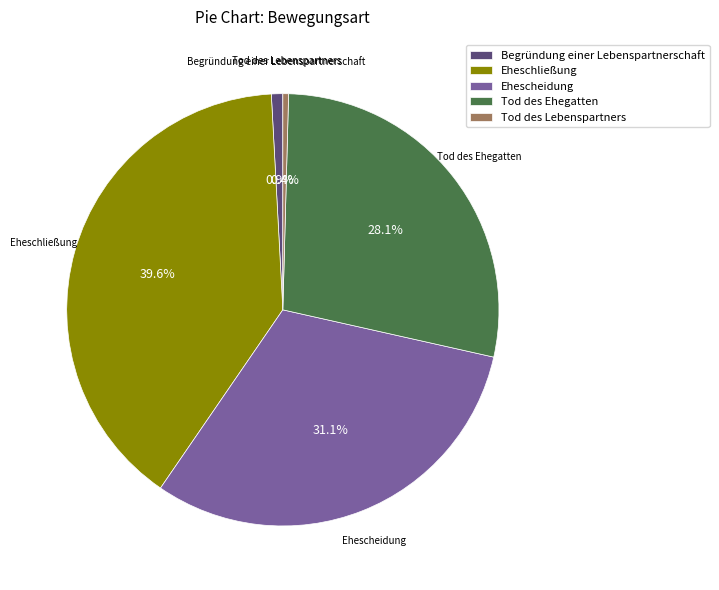

Is it true that Ehescheidung is 24% of the pie?

False